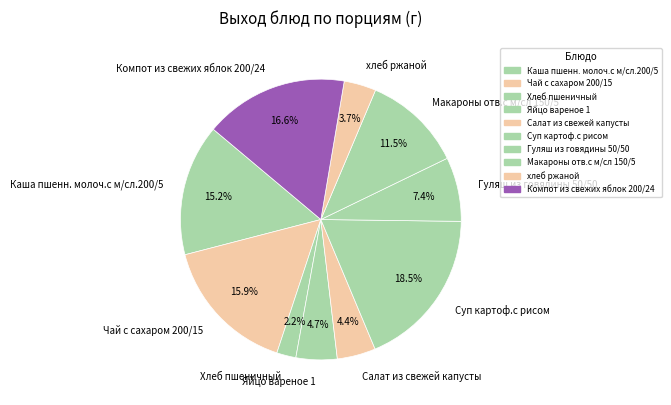

What percentage is the Компот из свежих яблок 200/24 slice, to the nearest percent?

17%